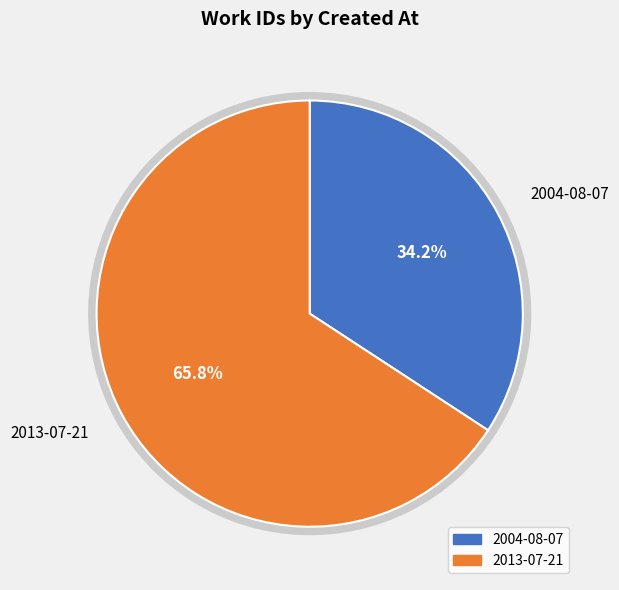

Which category accounts for the majority?

2013-07-21